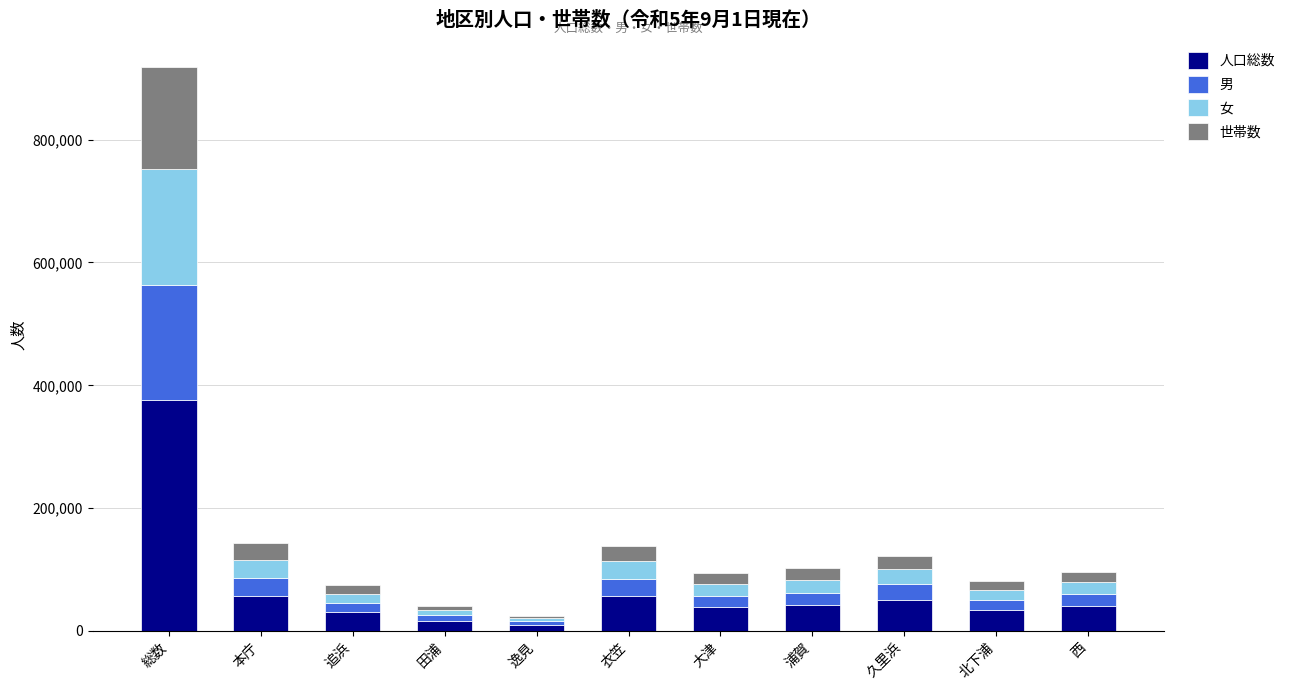

Is it true that 人口総数 equals 651987 at 総数?

False